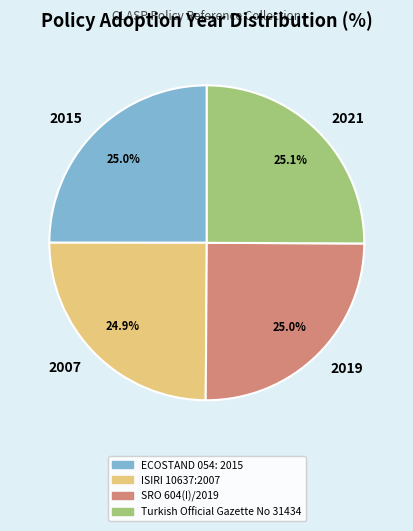

What portion of the pie excludes SRO 604(I)/2019?

75.0%